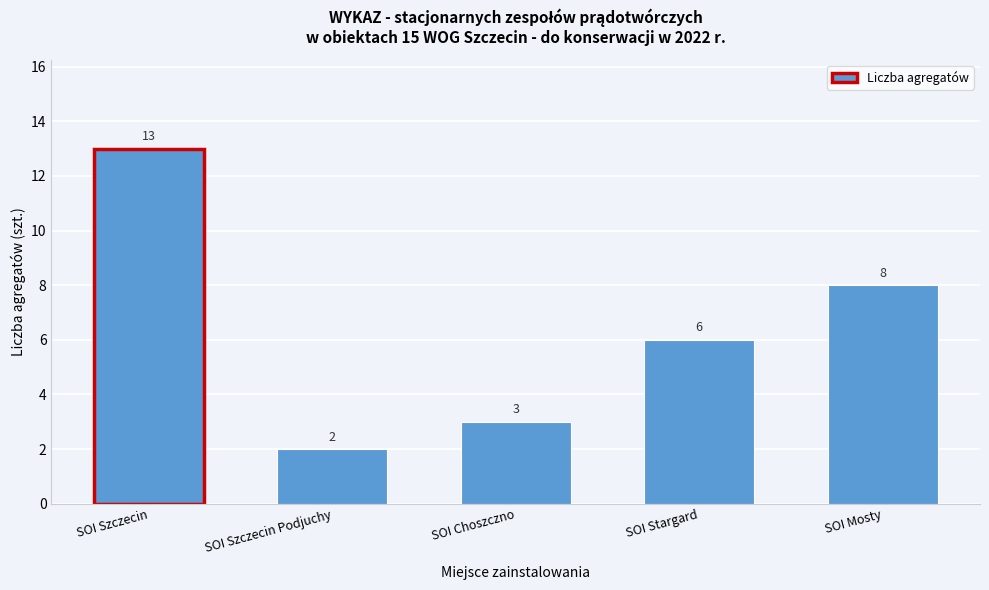

Reading left to right, what are all the values shown in this chart?

SOI Szczecin=13	SOI Szczecin Podjuchy=2	SOI Choszczno=3	SOI Stargard=6	SOI Mosty=8